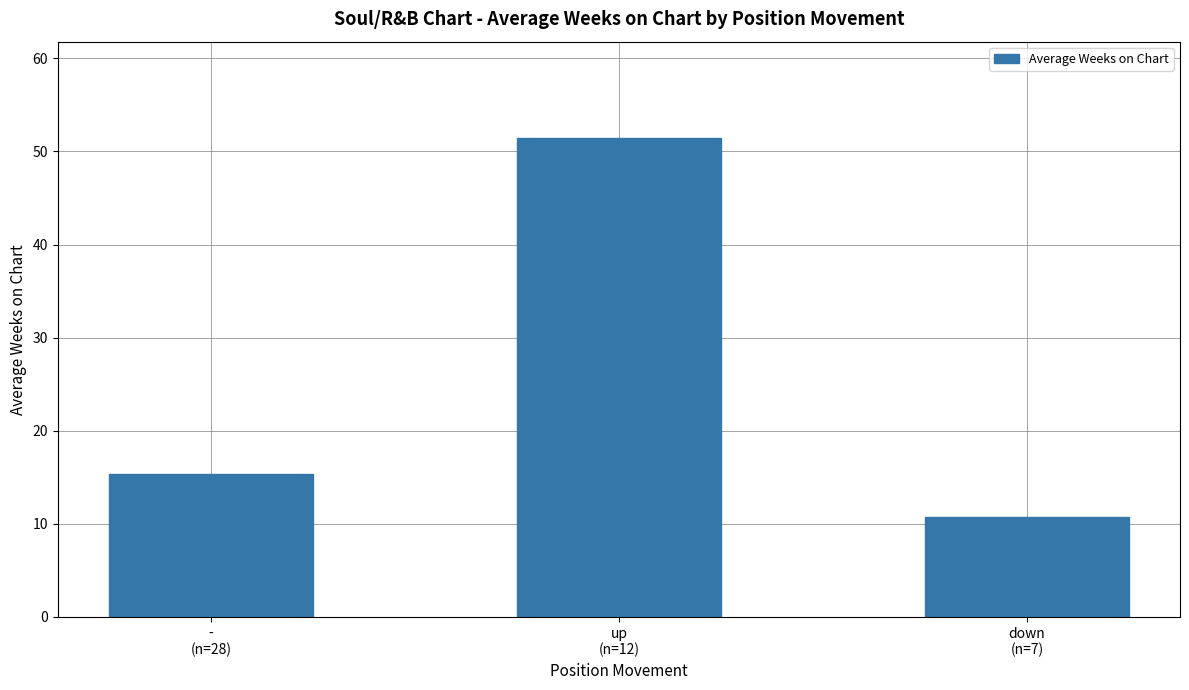

Reading right to left, what are all the values shown in this chart?

down
(n=7)=10.7	up
(n=12)=51.5	-
(n=28)=15.3